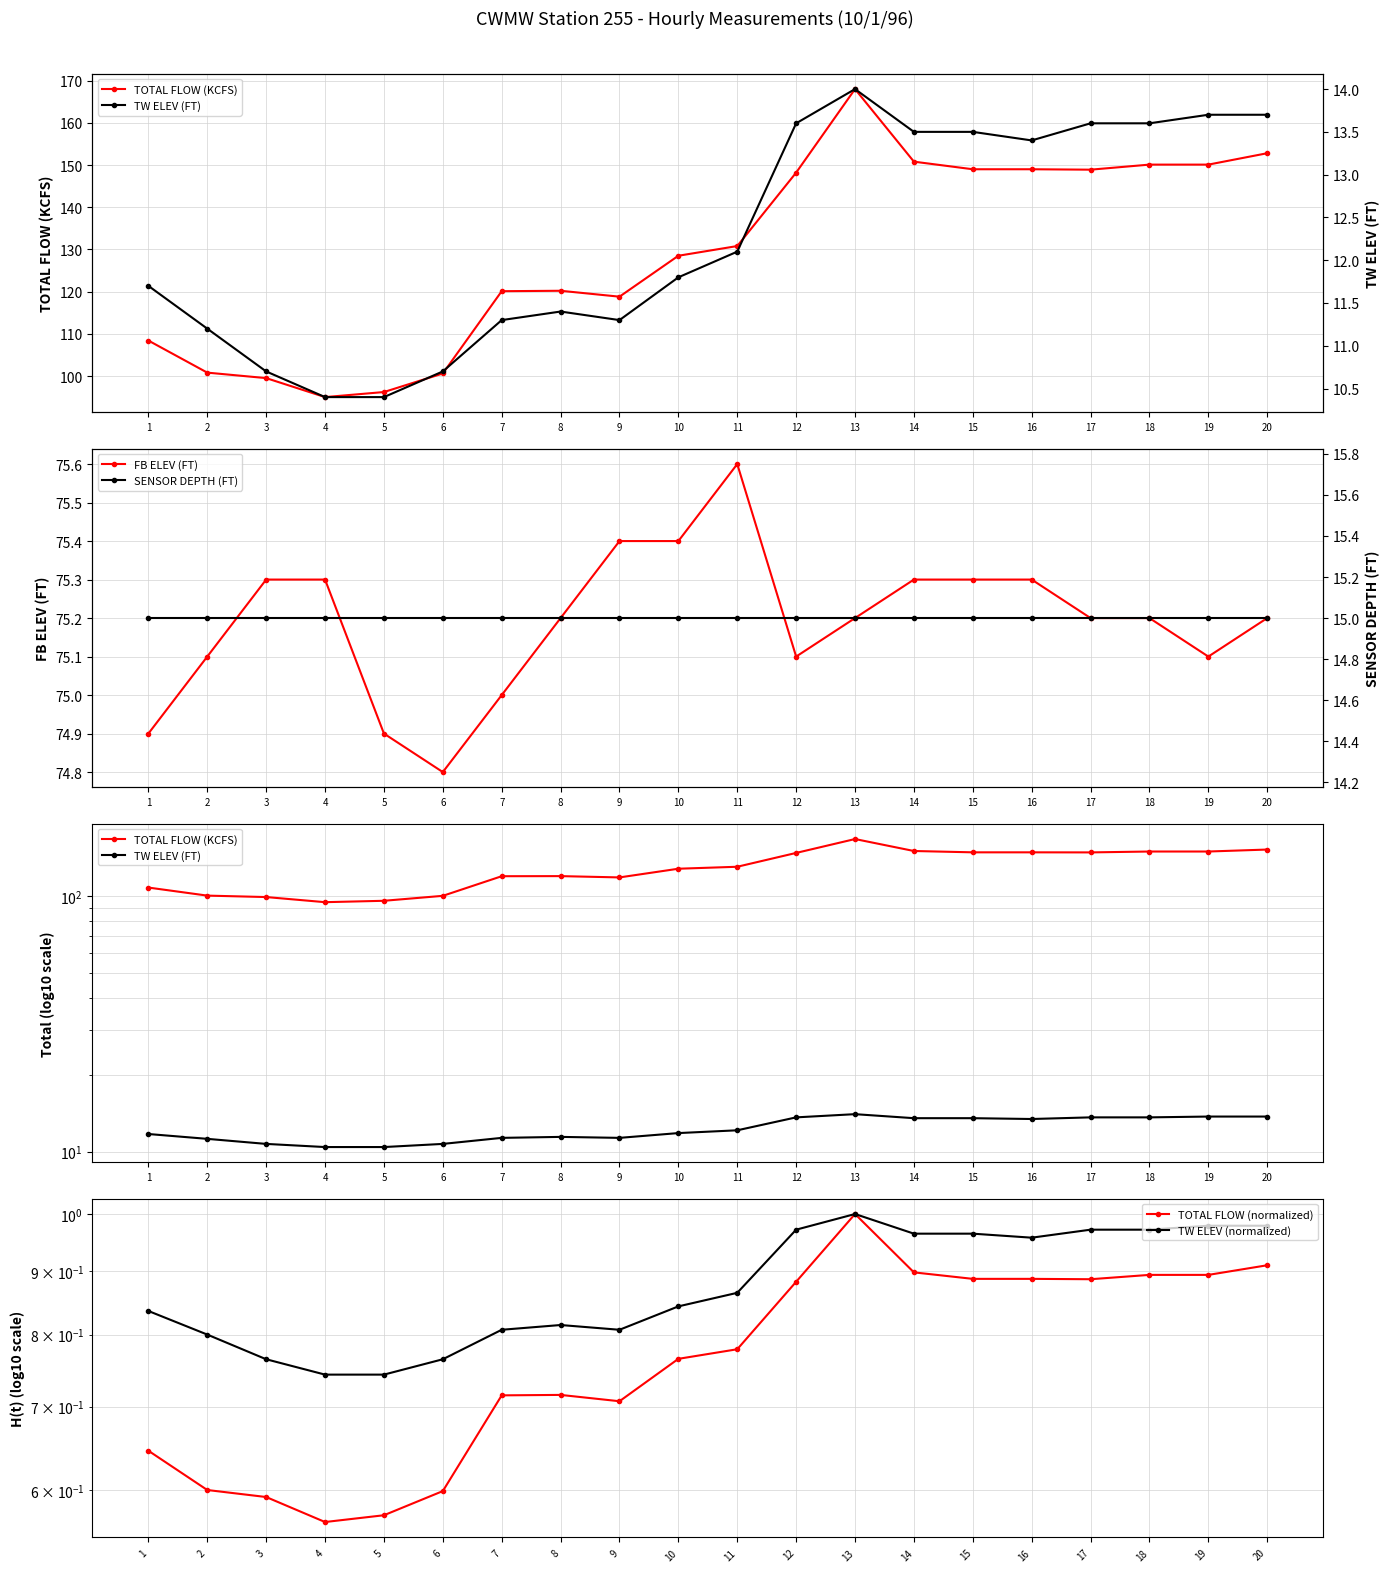

The value of FB ELEV (FT) at 19 is 75.1. True or false?

True